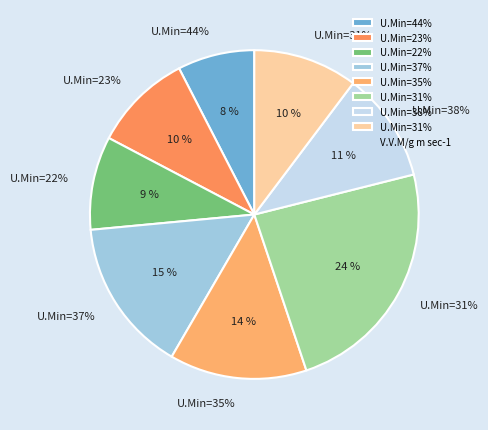

What is the total percentage of 23% and 31%?

20.0%